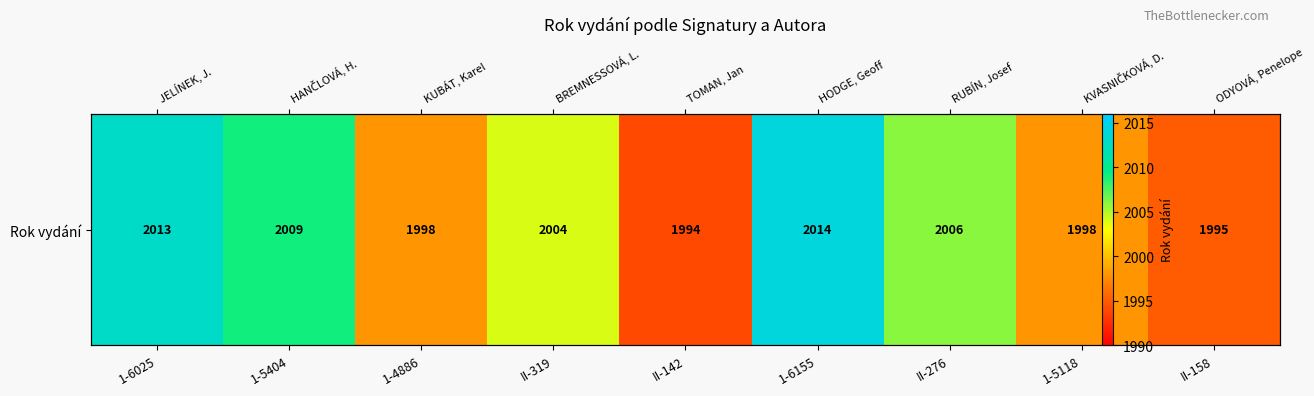

The chart shows a value of 2006 at II-276. True or false?

True